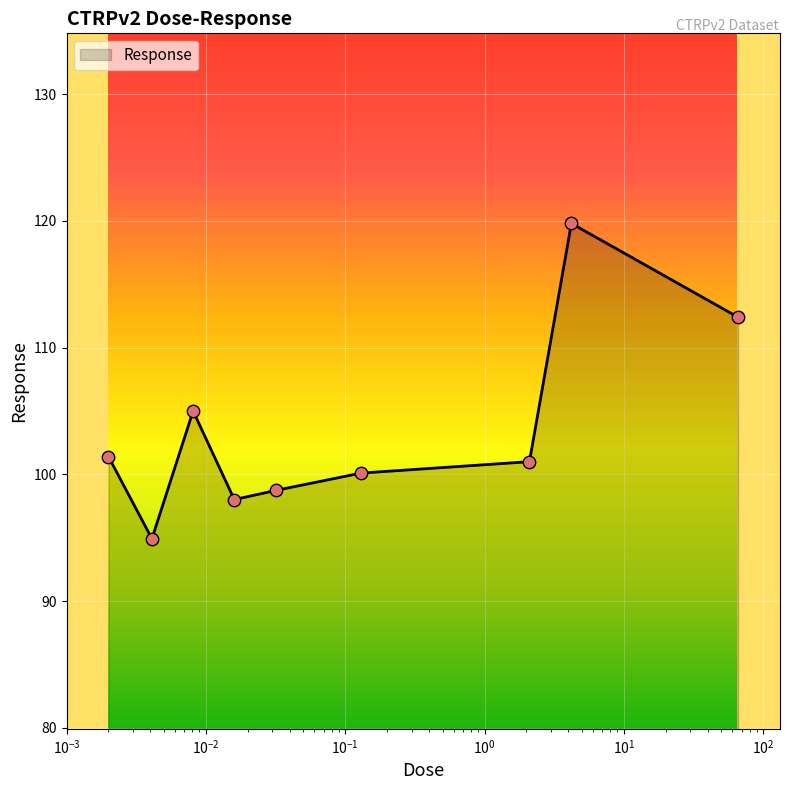

What is the difference between the maximum and minimum values?

24.9